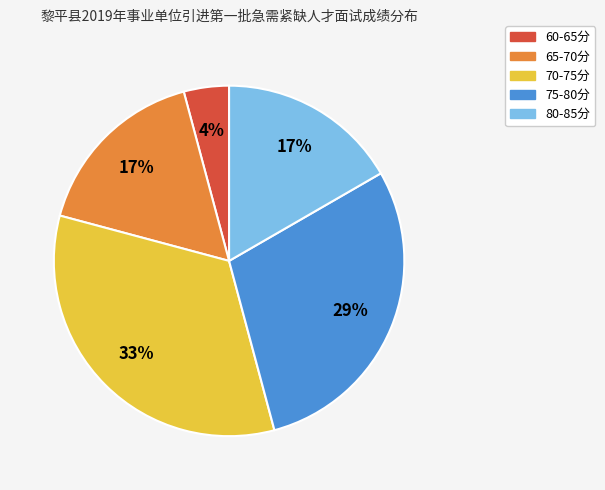

To the nearest percent, what is the difference between the largest and smallest slice percentages?

29%